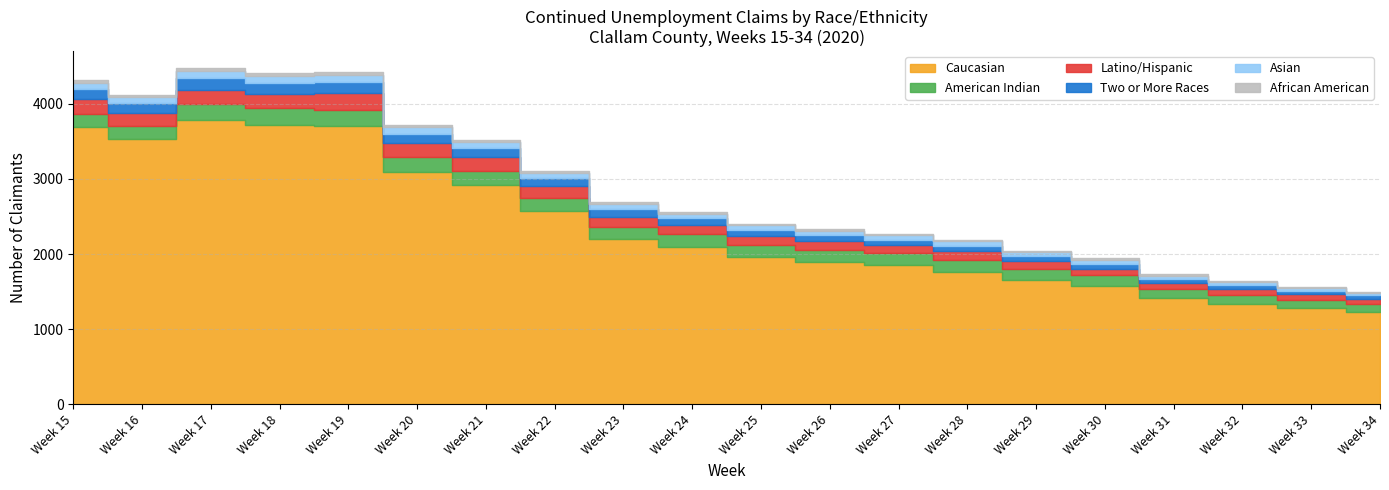

What is the lowest value of the Caucasian series?

1226